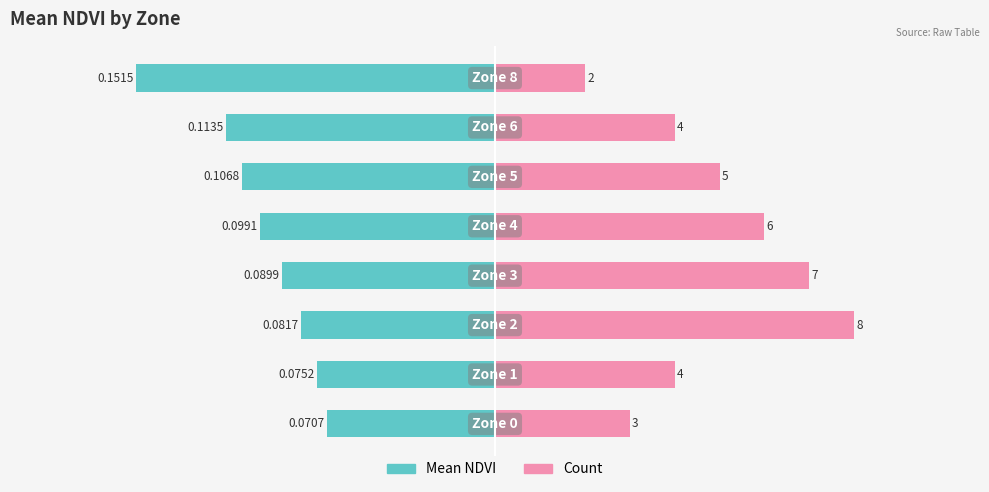

At which category is the sum across all series the highest?

2